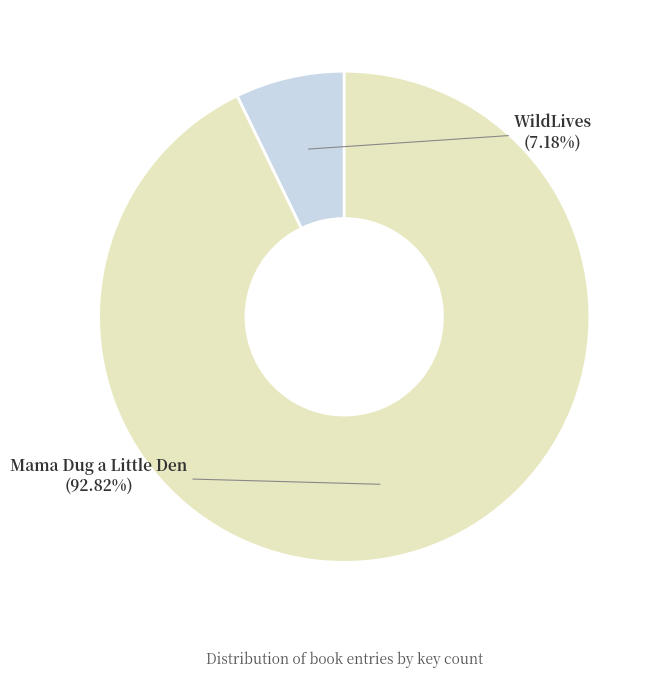

Which category accounts for the majority?

Mama Dug a Little Den